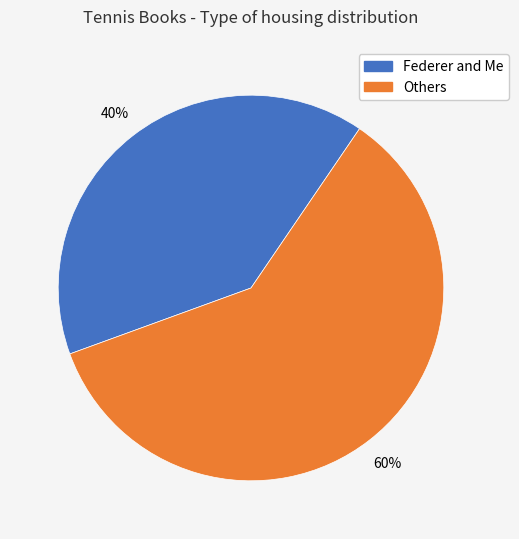

To the nearest percent, what is the difference between the largest and smallest slice percentages?

20%